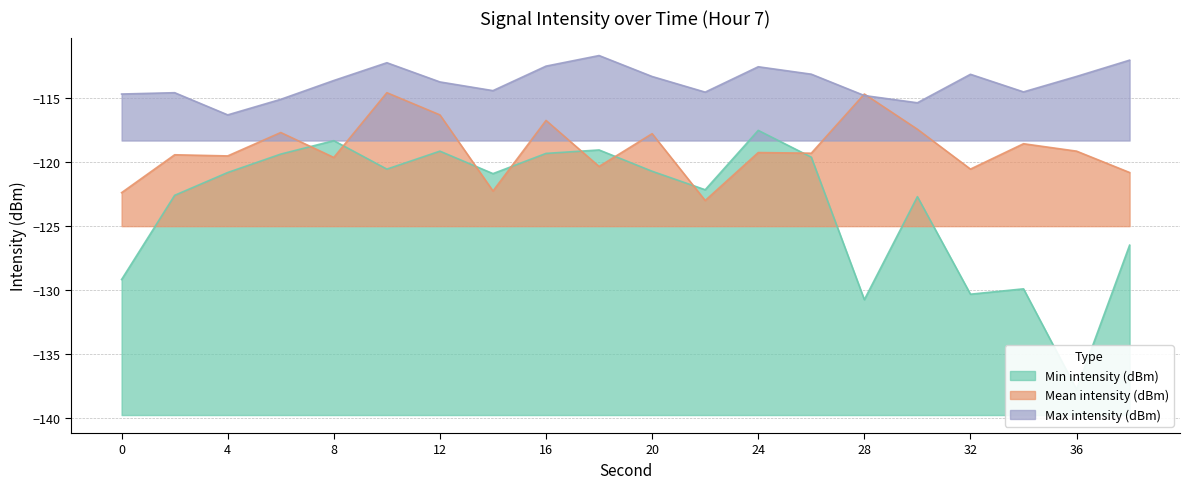

At 18, list the series in order from smallest to largest.

Mean intensity (dBm), Min intensity (dBm), Max intensity (dBm)